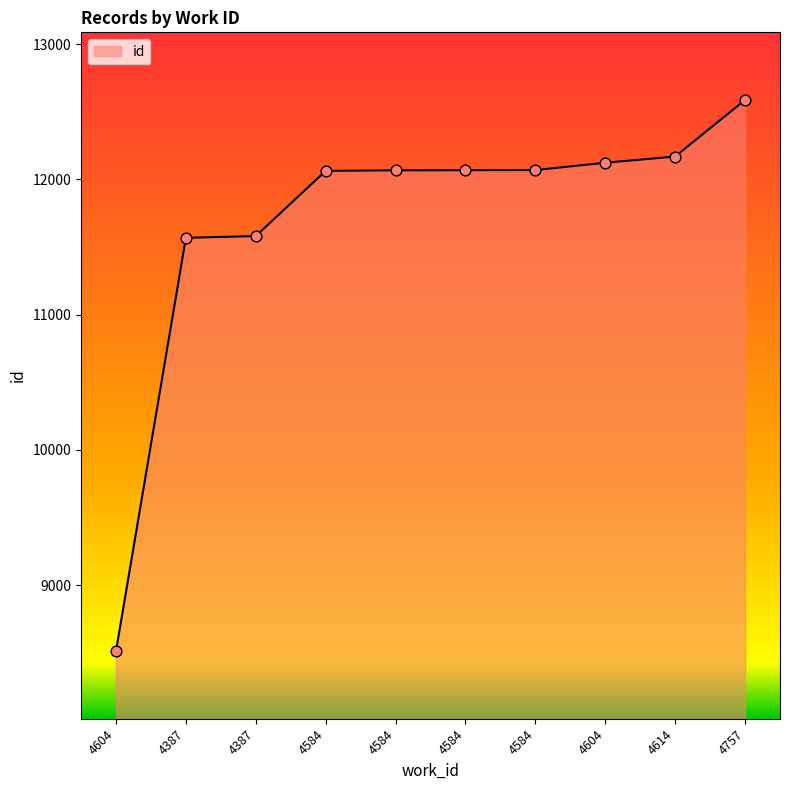

How many lines are shown in the chart?

1